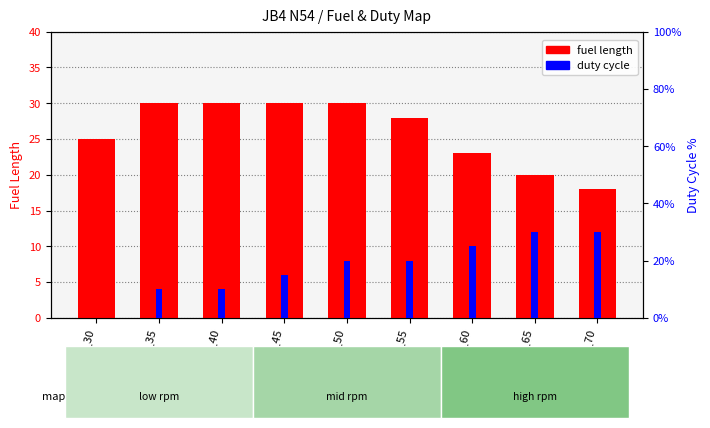

Which series changed the most between fuel_45 and fuel_60?

duty cycle